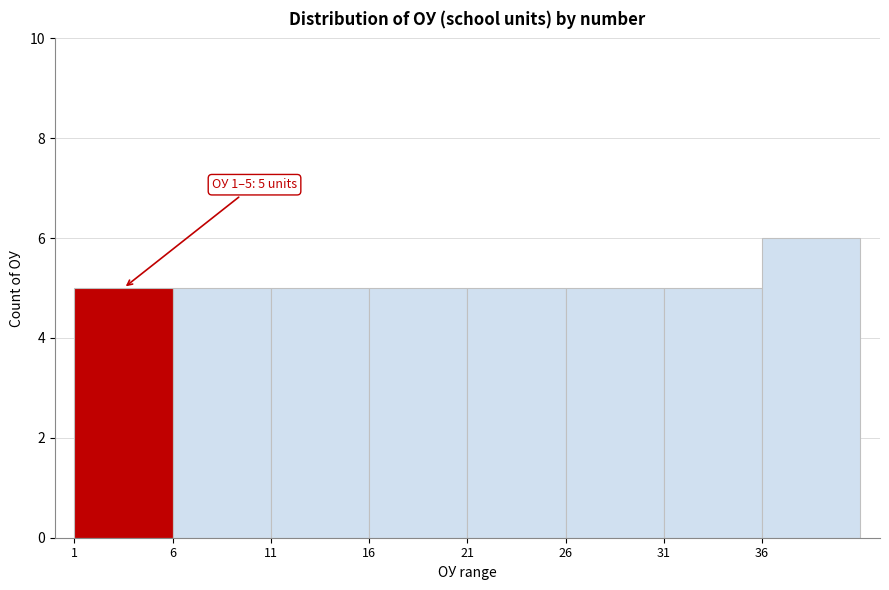

Over which range of the x-axis is the bar tallest?

36 to 41